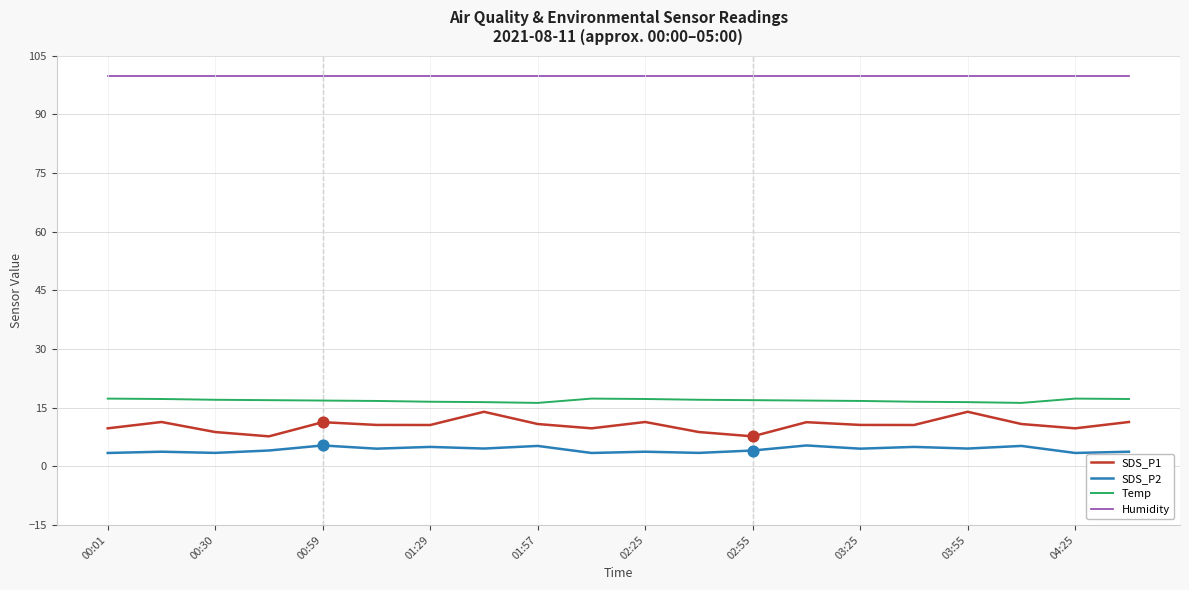

Which series has the largest total across all categories?

Humidity